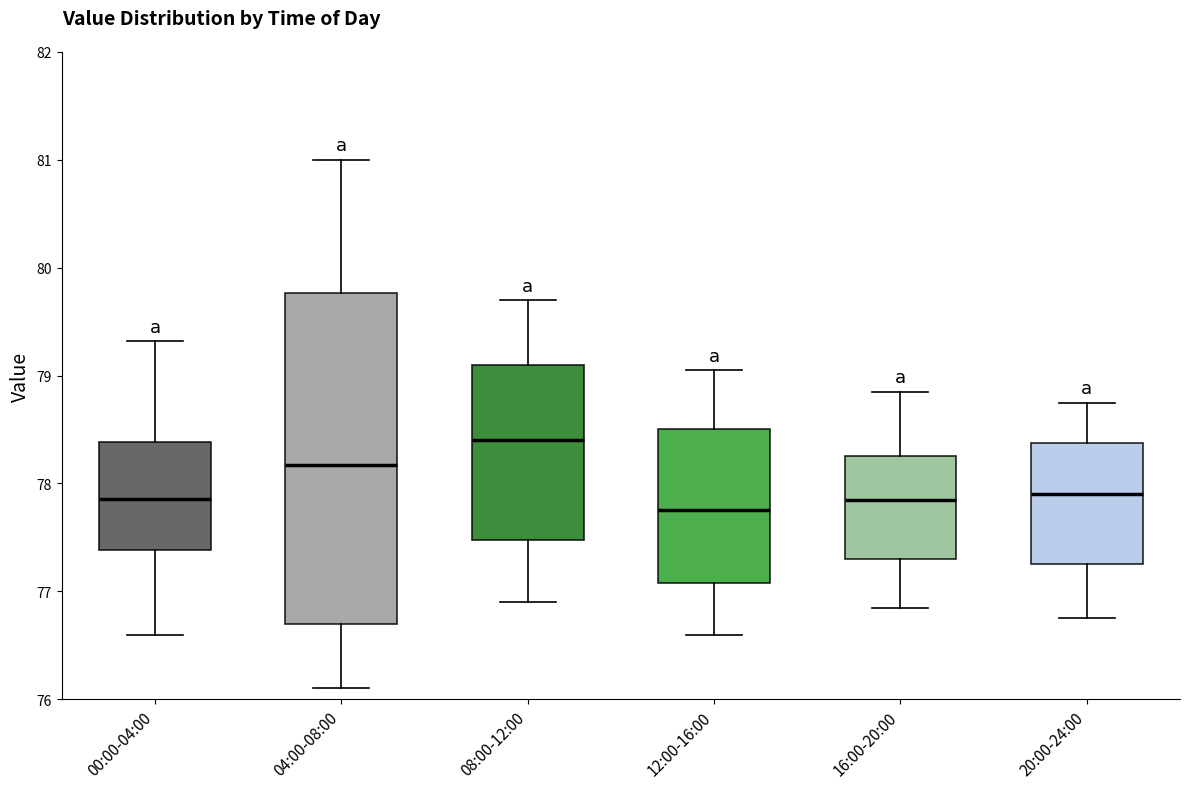

Where does the upper whisker of the box for 16:00-20:00 end on the y-axis? The values are not printed on the chart, so give them approximately, as read against the axis.

78.9